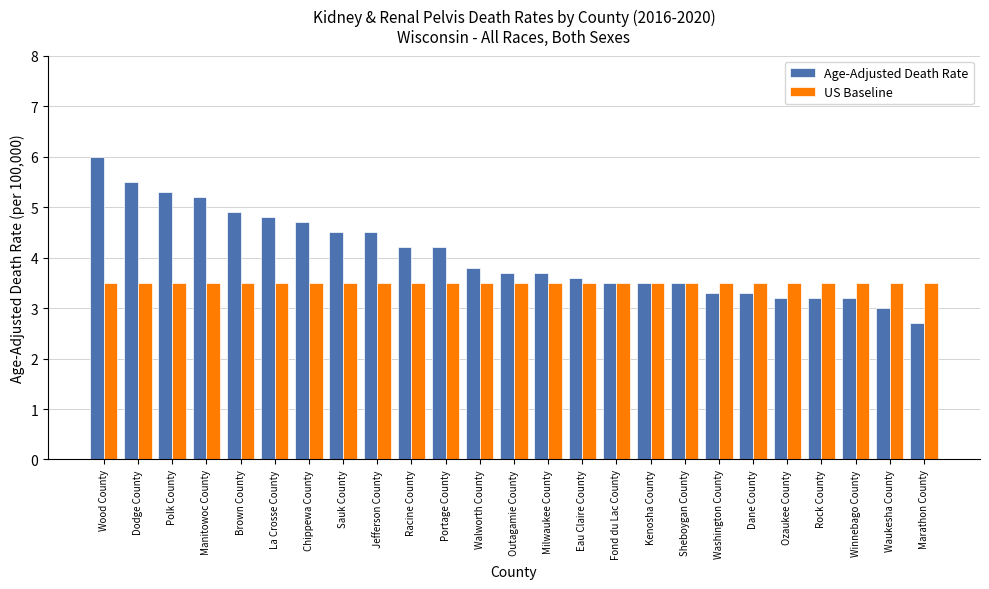

What is the label of the 22nd bar from the right?

Manitowoc County